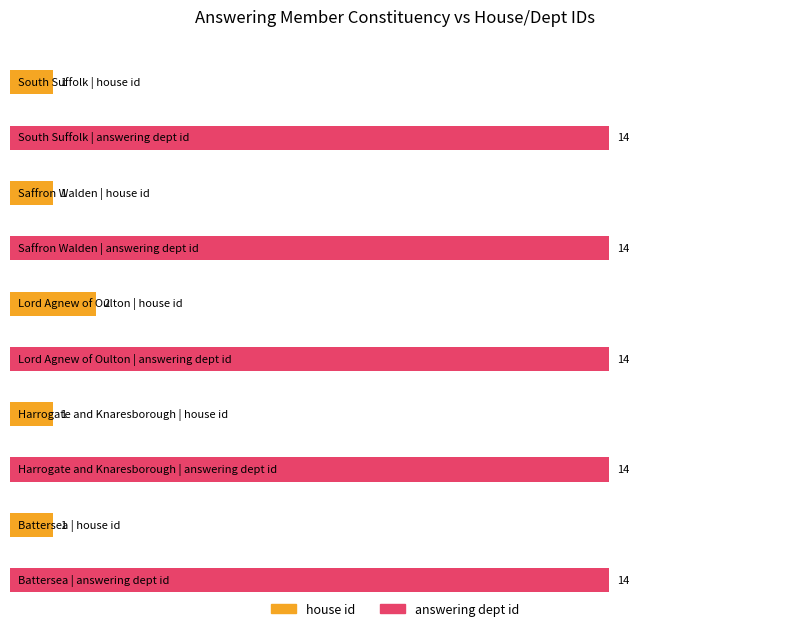

What is the minimum value for house id?

1